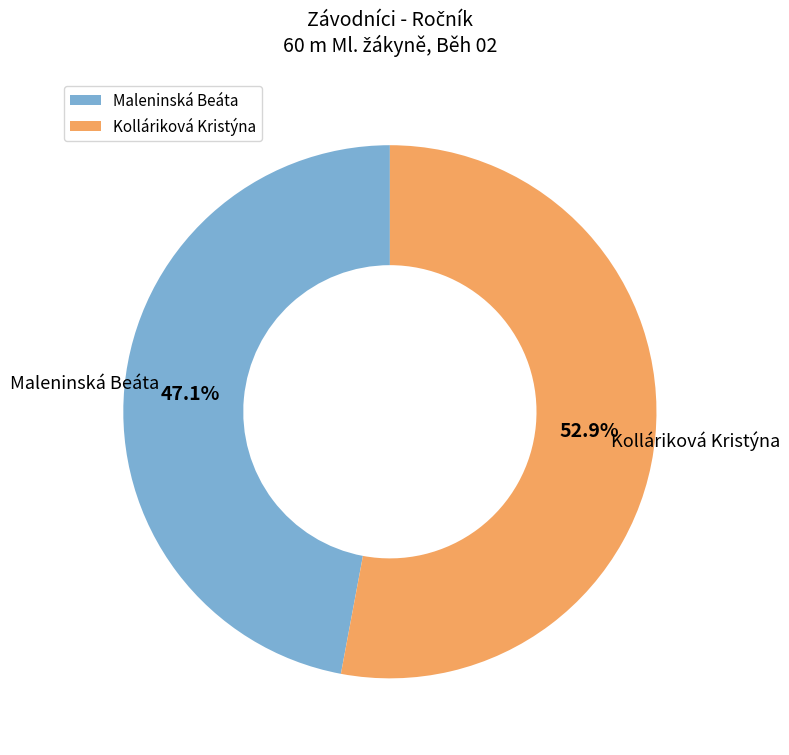

How many segments does this pie chart have?

2